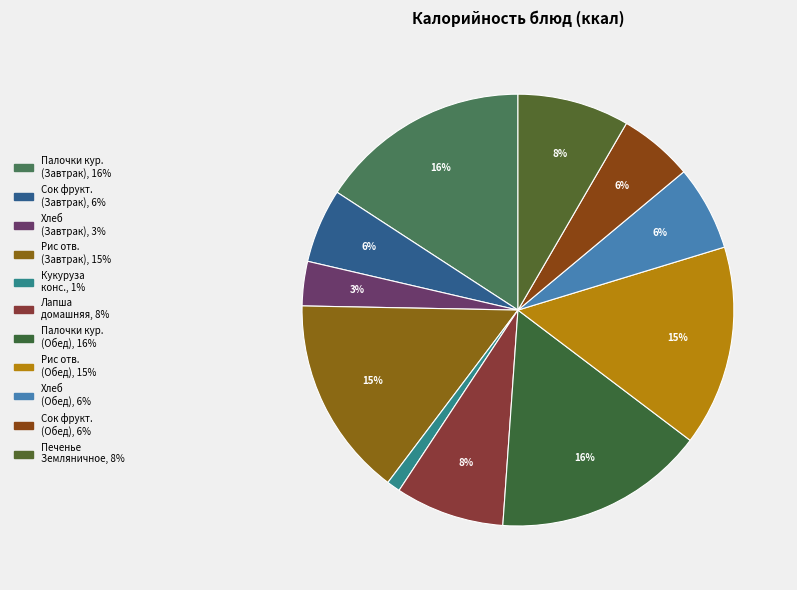

How many segments does this pie chart have?

11